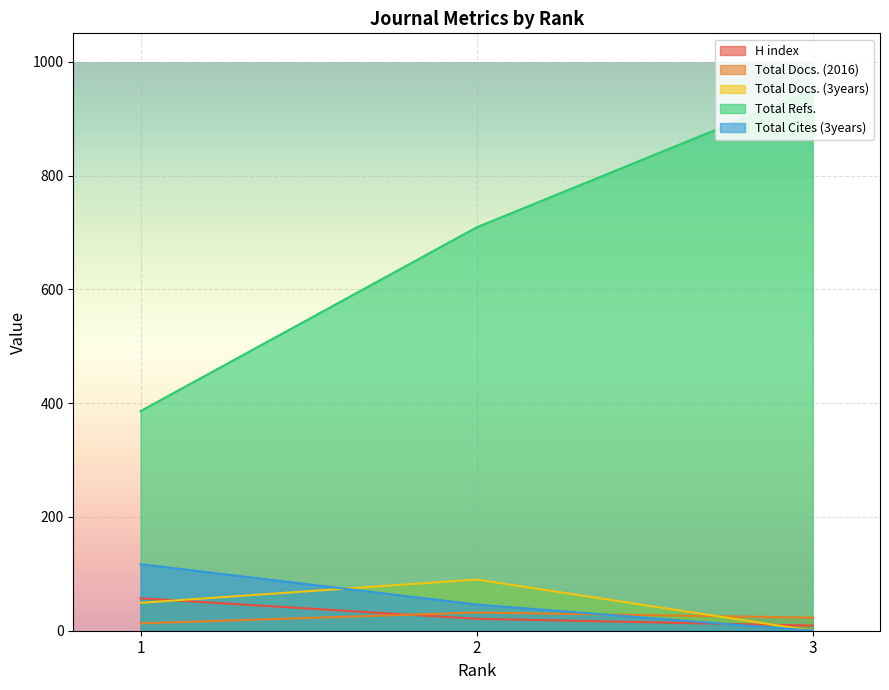

Reading right to left, extract all data points from this chart.

H index: 9	21	57
Total Docs. (2016): 23	32	13
Total Docs. (3years): 0	90	49
Total Refs.: 950	709	386
Total Cites (3years): 0	46	117